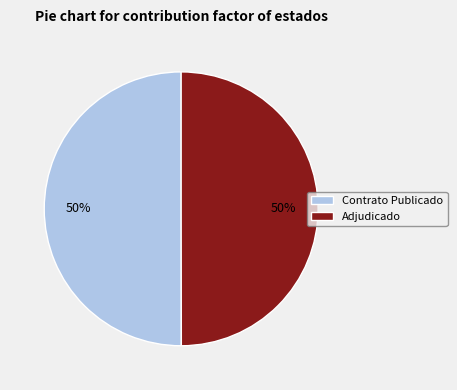

Is it true that Adjudicado is 50% of the pie?

True